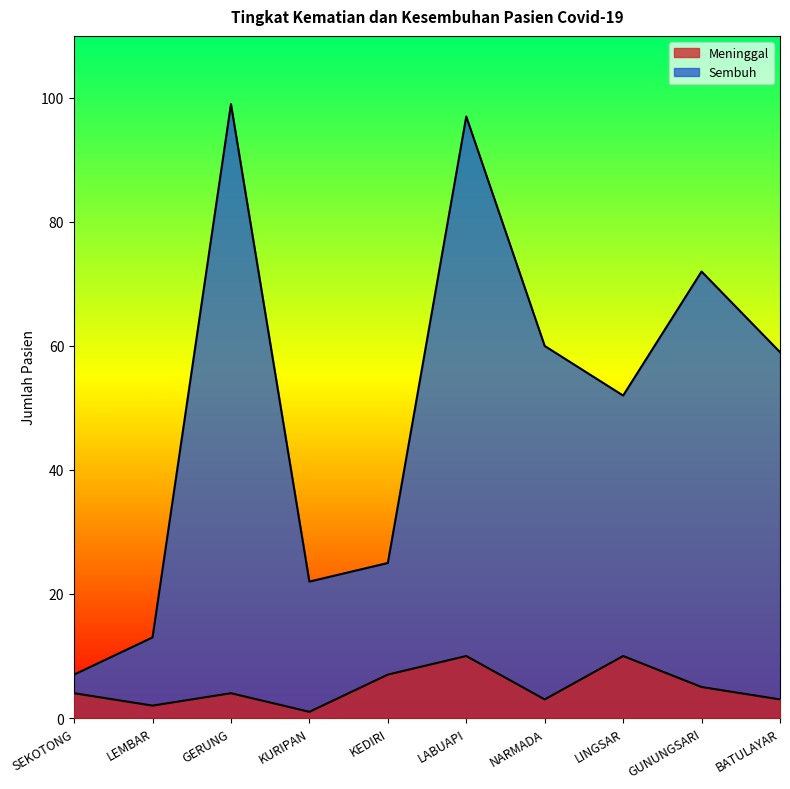

What is the difference between the maximum and minimum values in the Meninggal series?

9